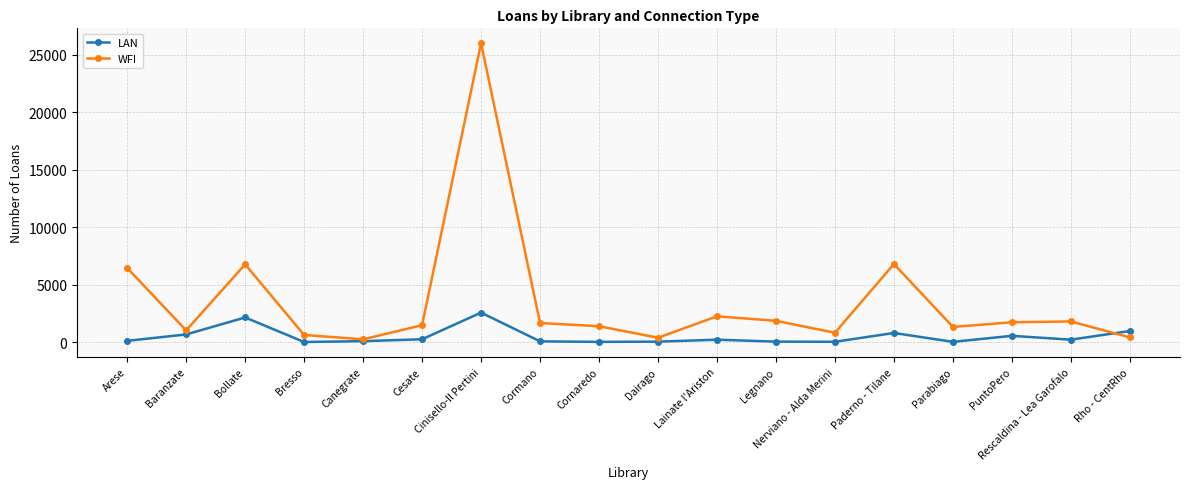

After their last crossing, which series has the higher values: WFI or LAN?

LAN